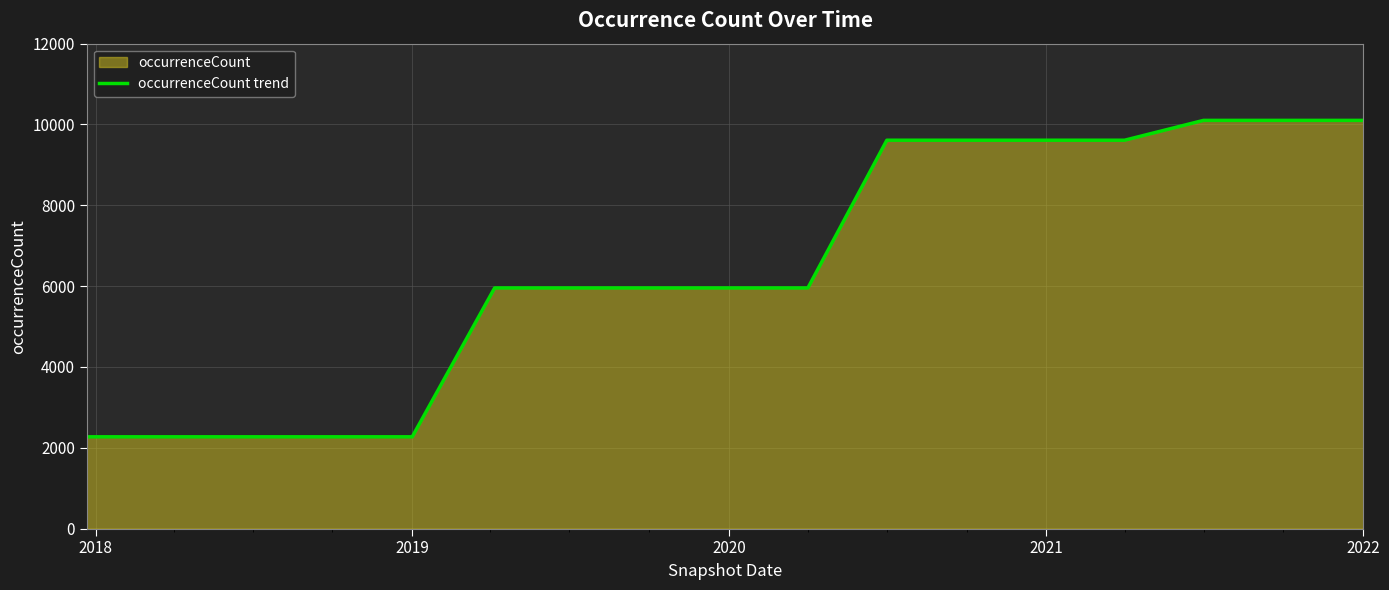

What is the difference between the maximum and minimum values?

7830